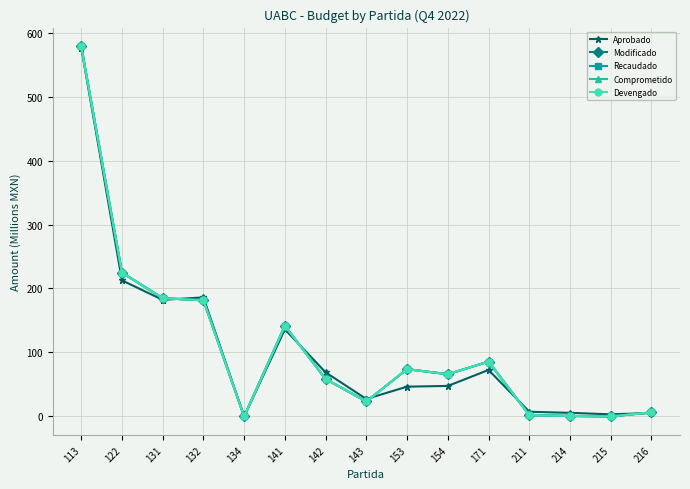

Between 122 and 143, which is larger?

122